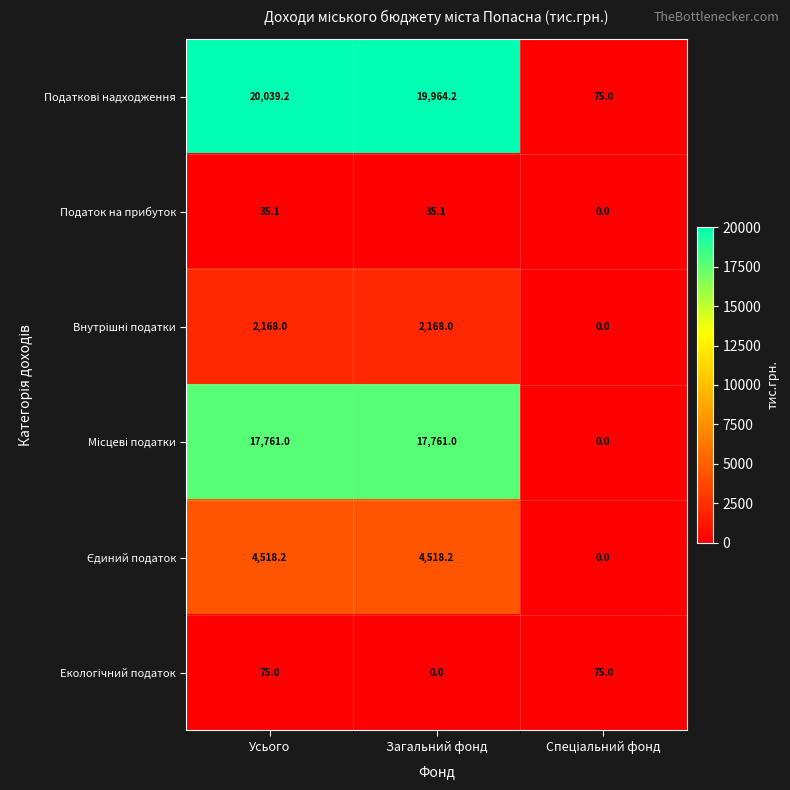

What is the average value of the Податок на прибуток series?

23.4